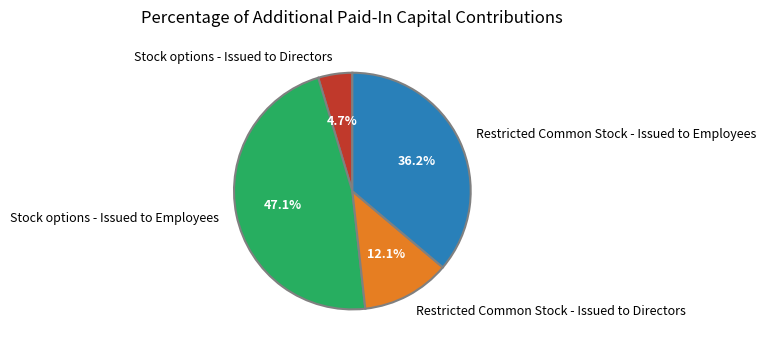

Is it true that Restricted Common Stock - Issued to Employees is 36% of the pie?

True